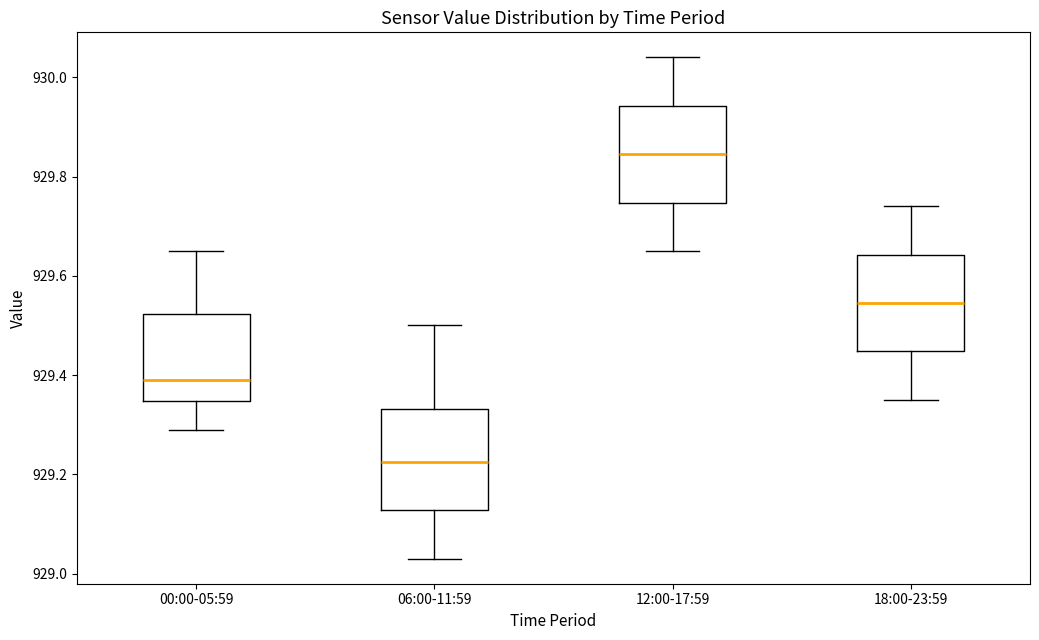

Which box has the lowest median line?

06:00-11:59